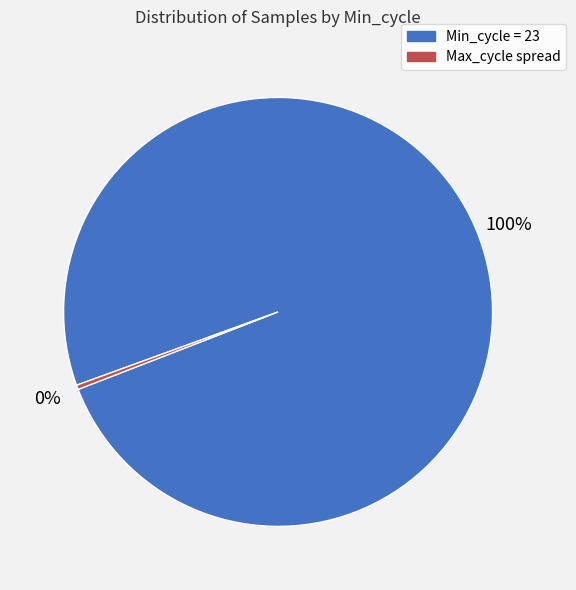

Is there a majority slice in this chart?

Yes